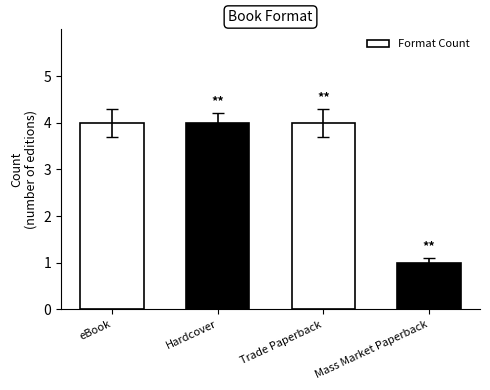

The value at Trade Paperback is 6. True or false?

False